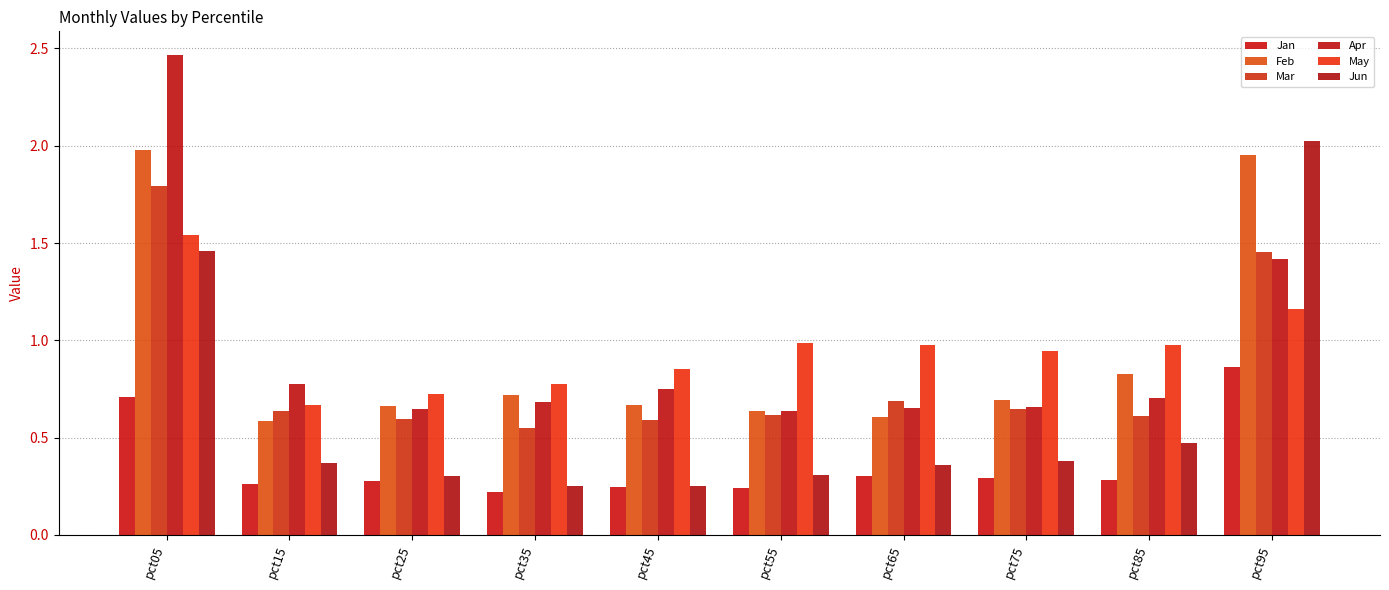

List the labels in order of Feb value, smallest first.

pct15, pct65, pct55, pct25, pct45, pct75, pct35, pct85, pct95, pct05